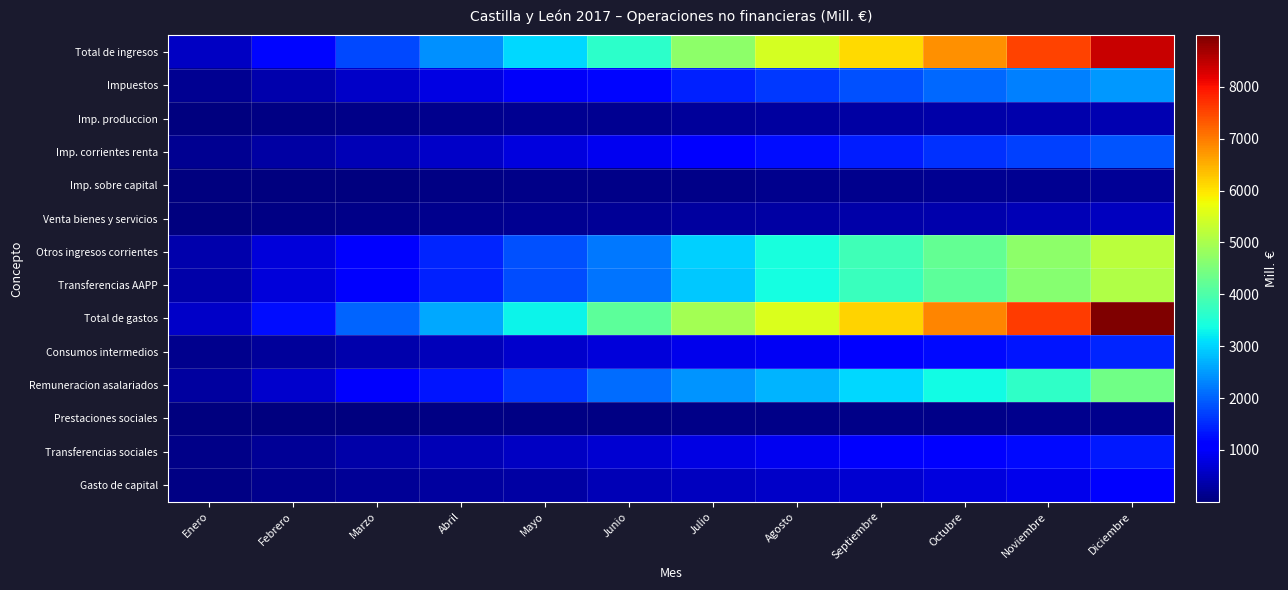

At how many categories does at least one series exceed 7938?

1